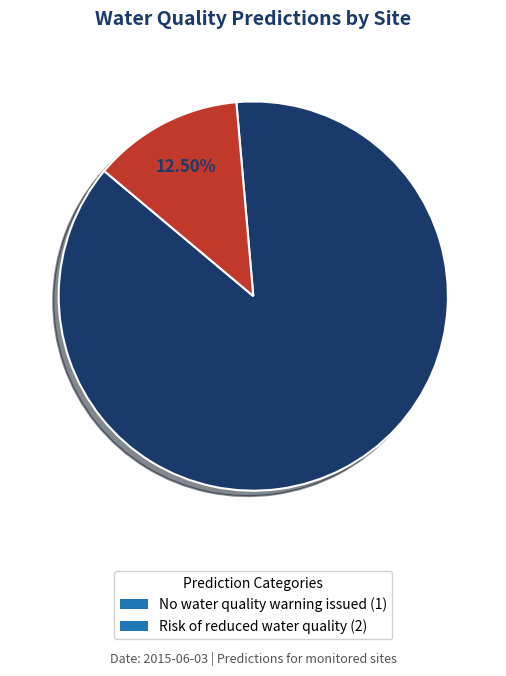

Which has a higher value, Risk of reduced water quality (2) or No water quality warning issued (1)?

No water quality warning issued (1)